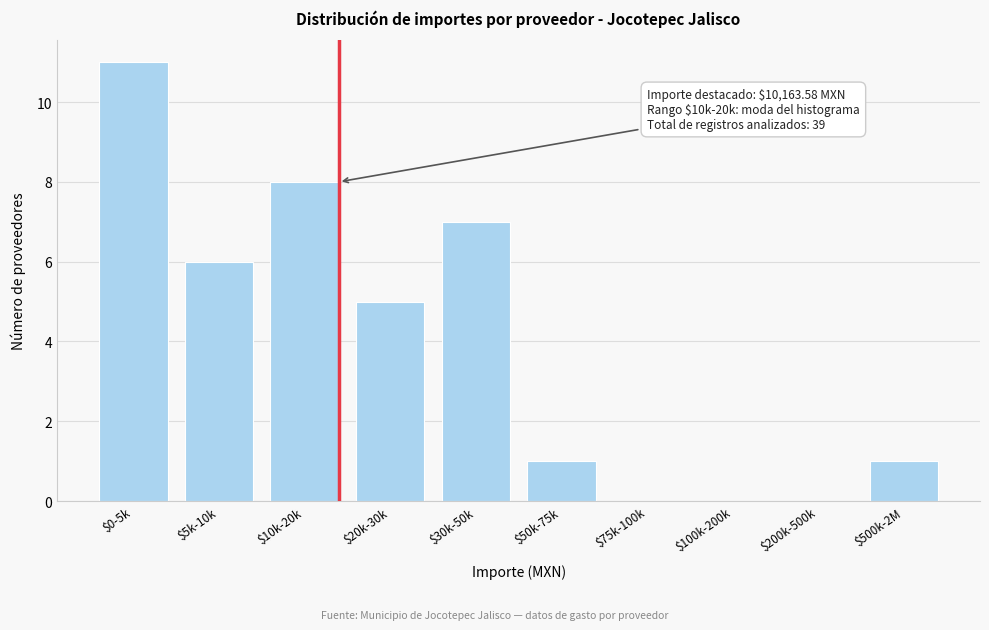

Which label corresponds to the largest value in the chart?

$0-5k